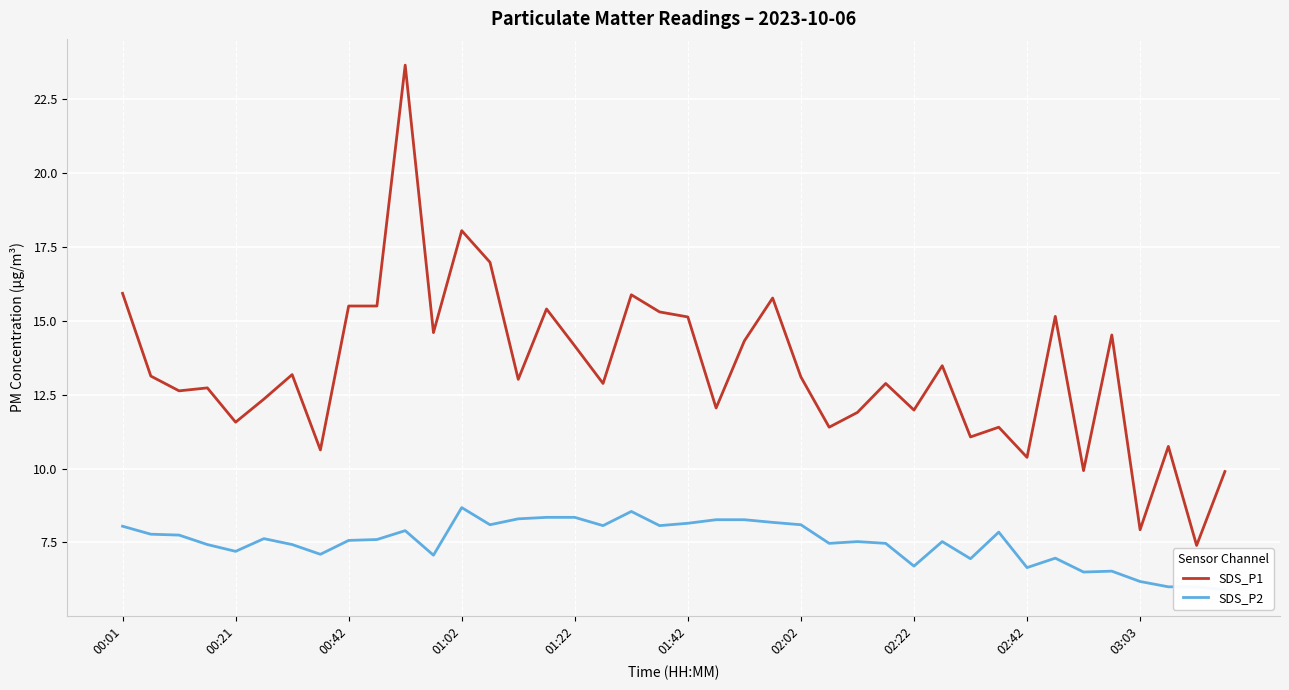

How many data points in SDS_P1 are above 13?

21